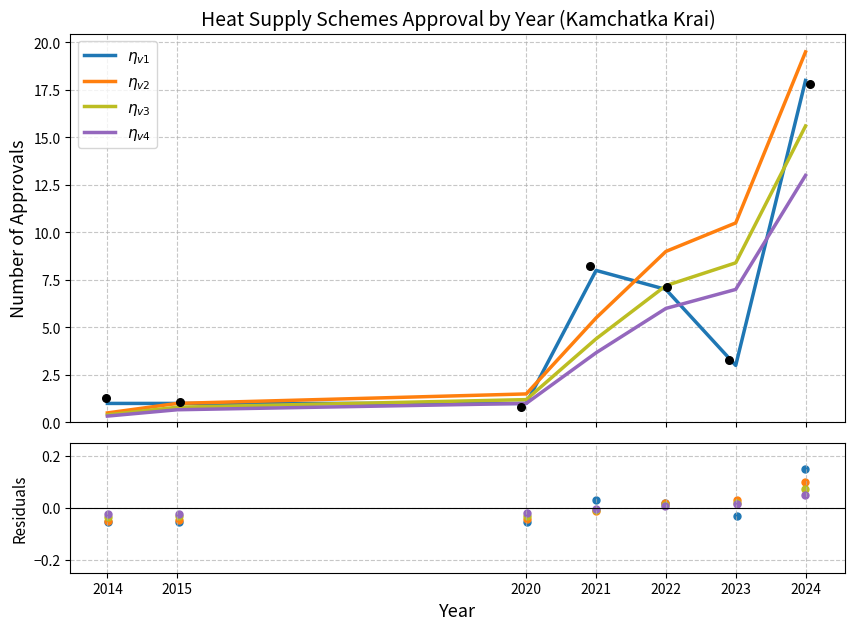

Which series contains the lowest Y value?

Cumulative v3